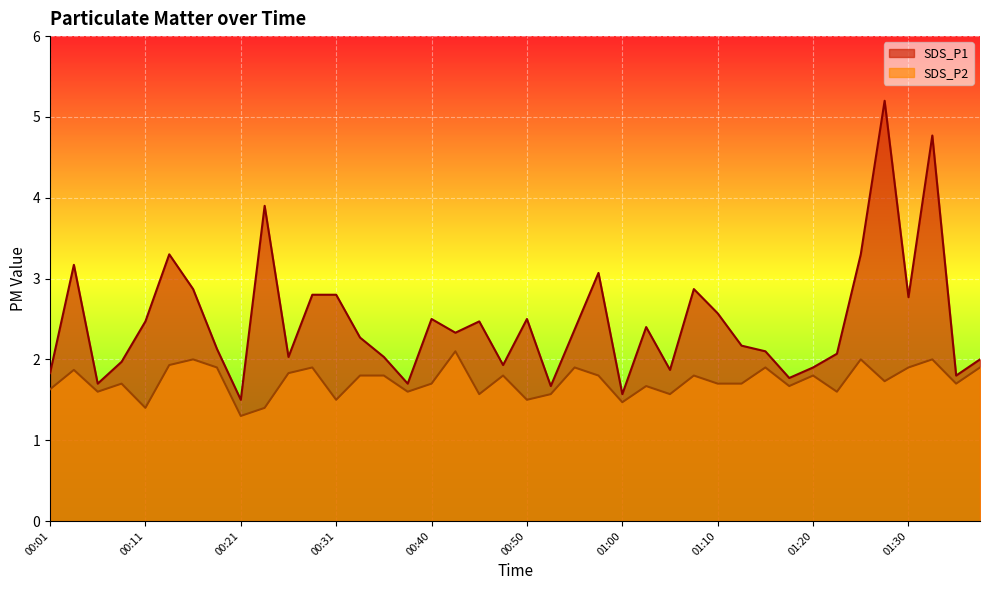

Reading right to left, extract all data points from this chart.

SDS_P1: 2.0	1.8	4.8	2.8	5.2	3.3	2.1	1.9	1.8	2.1	2.2	2.6	2.9	1.9	2.4	1.6	3.1	2.4	1.7	2.5	1.9	2.5	2.3	2.5	1.7	2.0	2.3	2.8	2.8	2.0	3.9	1.5	2.1	2.9	3.3	2.5	2.0	1.7	3.2	1.8
SDS_P2: 1.9	1.7	2.0	1.9	1.7	2.0	1.6	1.8	1.7	1.9	1.7	1.7	1.8	1.6	1.7	1.5	1.8	1.9	1.6	1.5	1.8	1.6	2.1	1.7	1.6	1.8	1.8	1.5	1.9	1.8	1.4	1.3	1.9	2.0	1.9	1.4	1.7	1.6	1.9	1.6